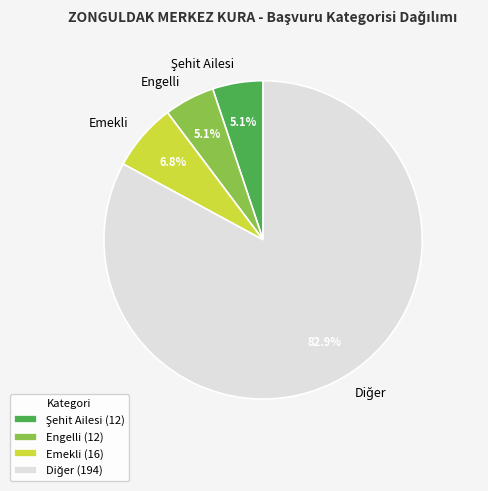

Is Emekli the majority of the pie?

No